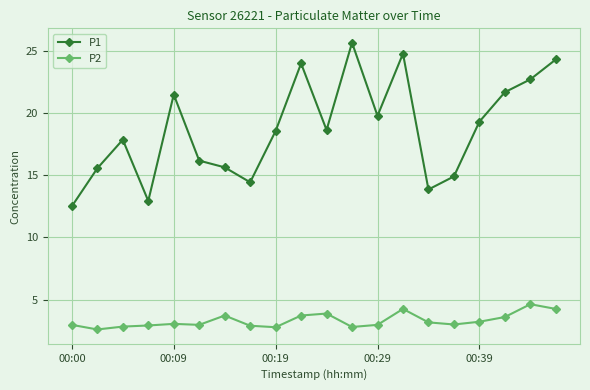

True or false: P2 and P1 intersect in this chart.

False